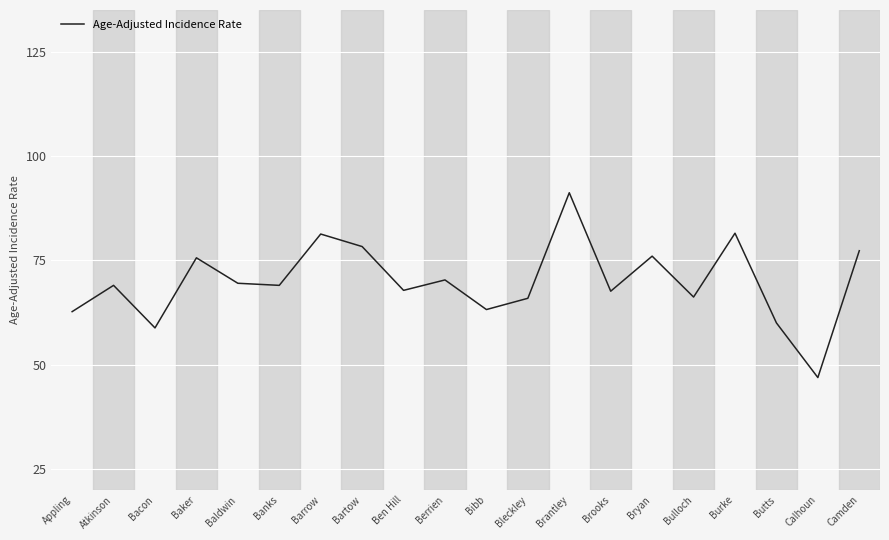

What is the maximum value shown in the chart?

91.2